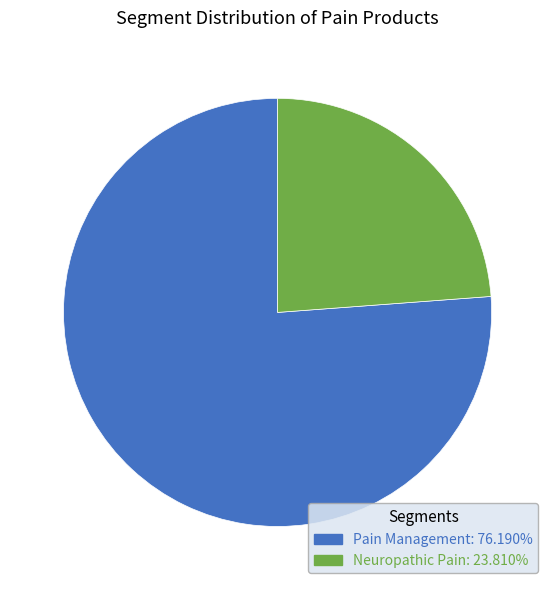

The Neuropathic Pain slice represents 24% of the pie. True or false?

True